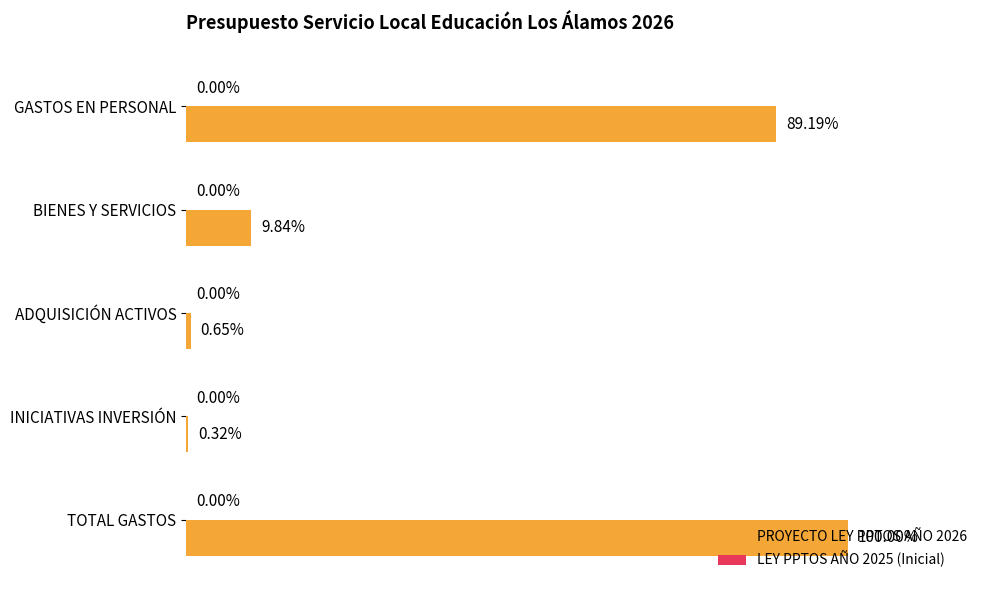

Between BIENES Y SERVICIOS and TOTAL GASTOS, which is larger?

TOTAL GASTOS